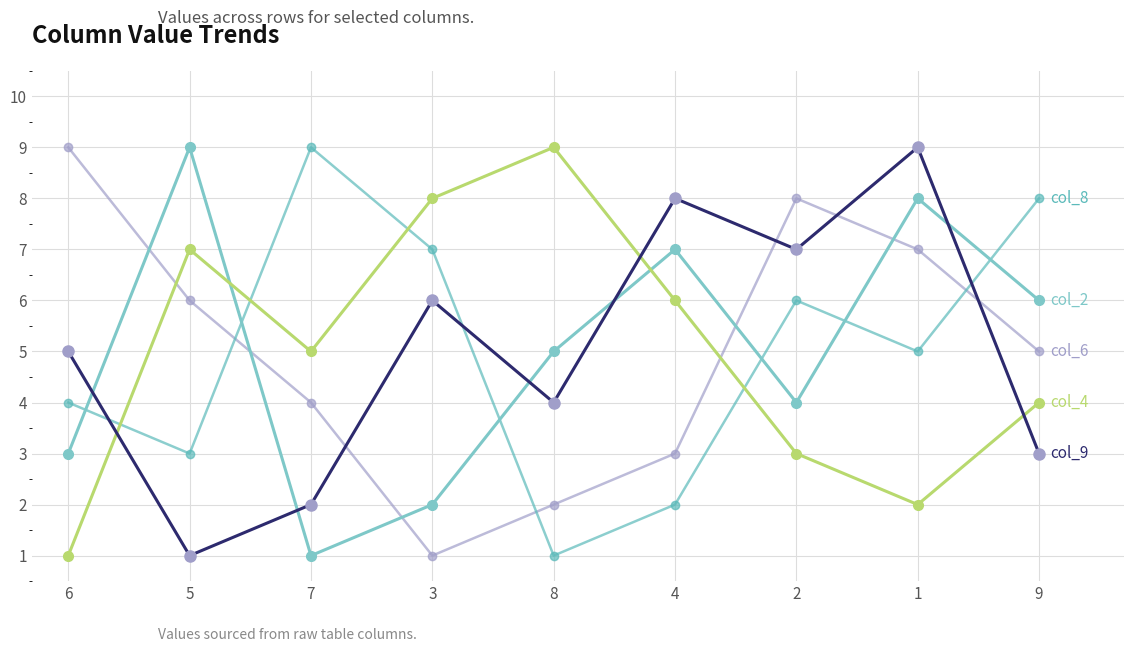

What is the difference between the highest and lowest values at 4?

6